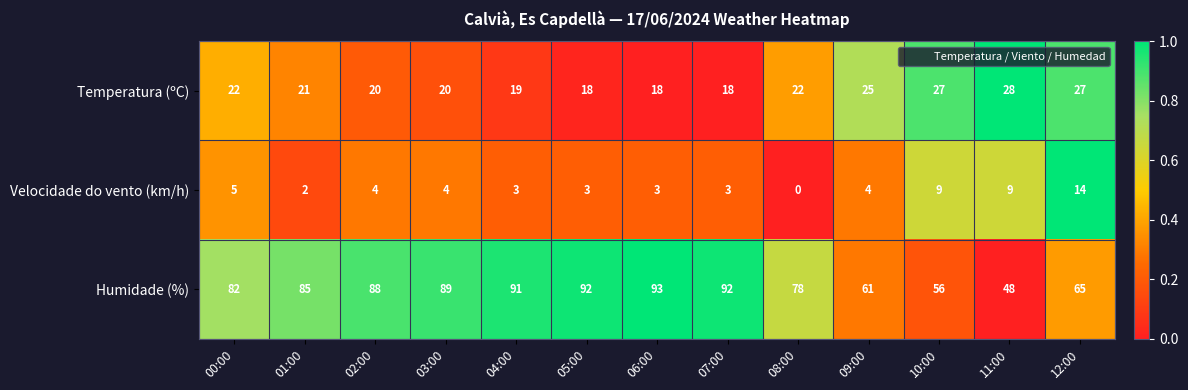

Which label corresponds to the smallest value in the chart?

08:00